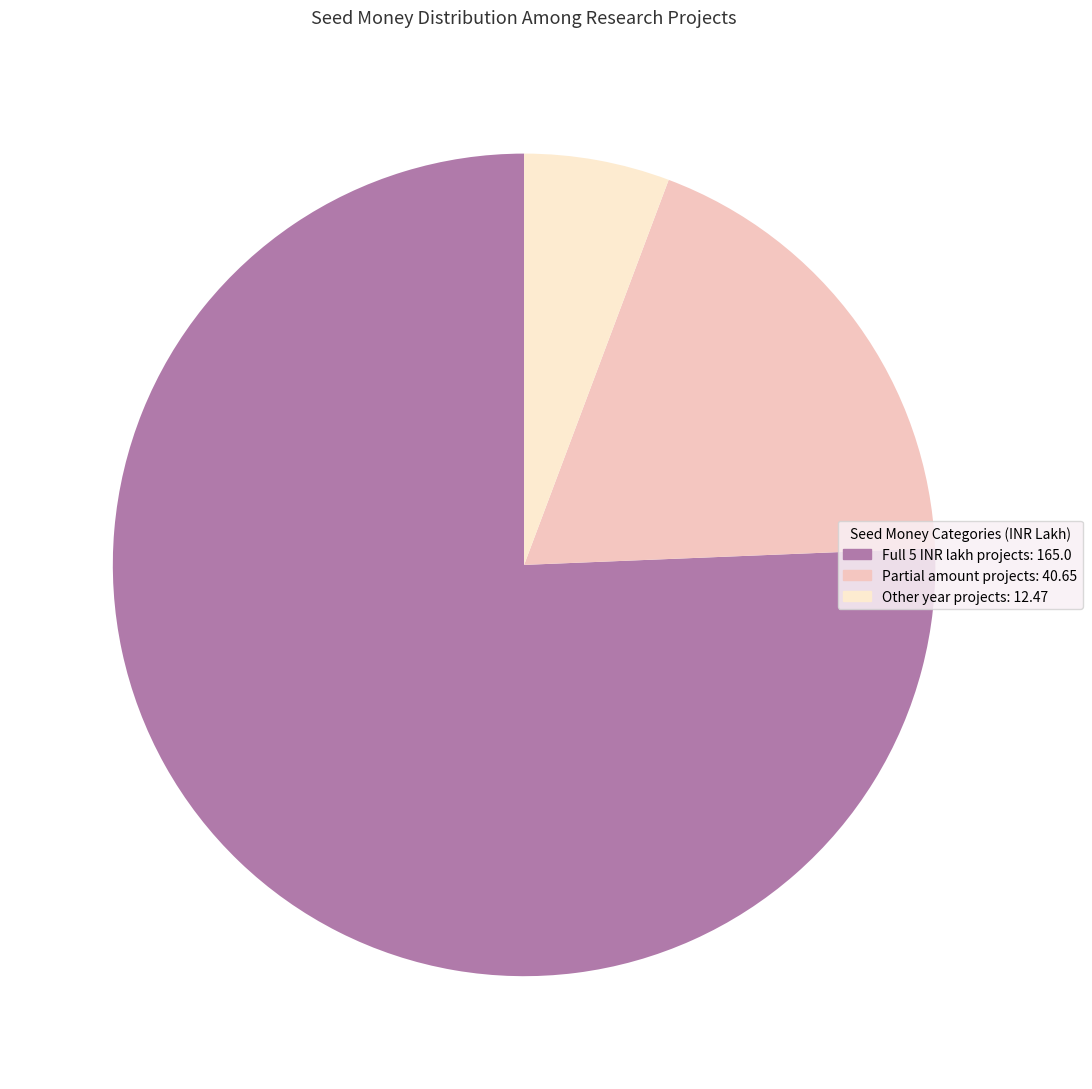

Is there a majority slice in this chart?

Yes